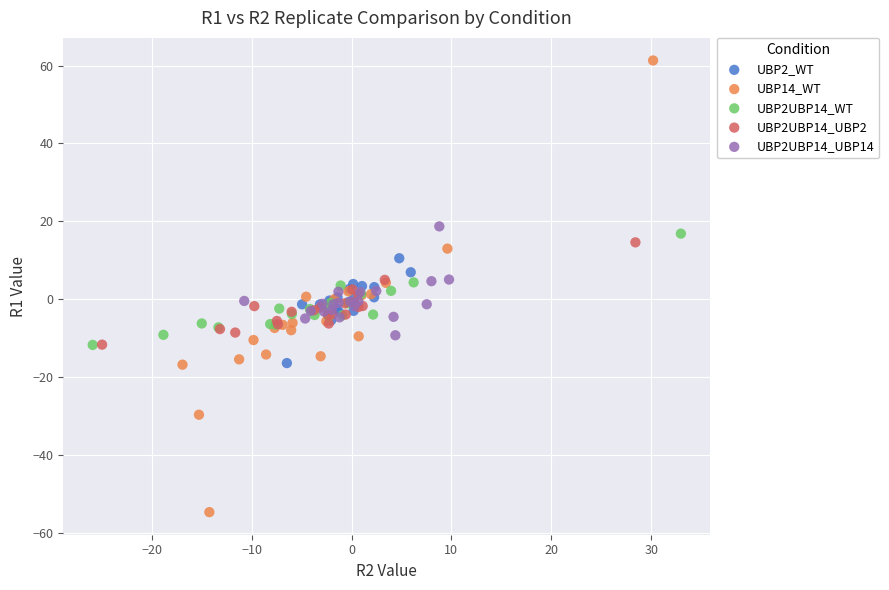

Which series has the widest spread of Y values?

UBP14_WT